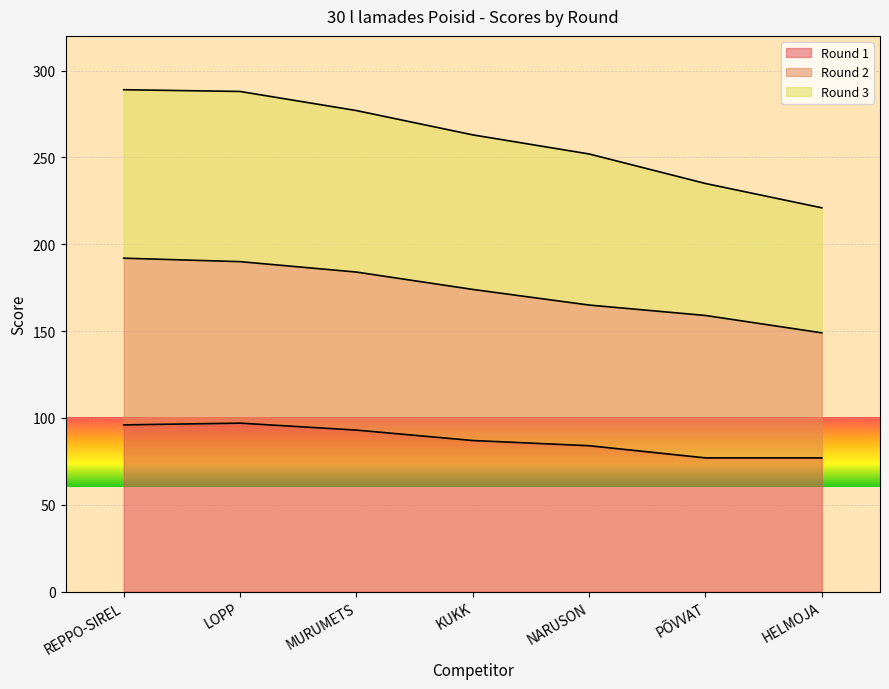

What is the highest value of the Round 1 series?

97